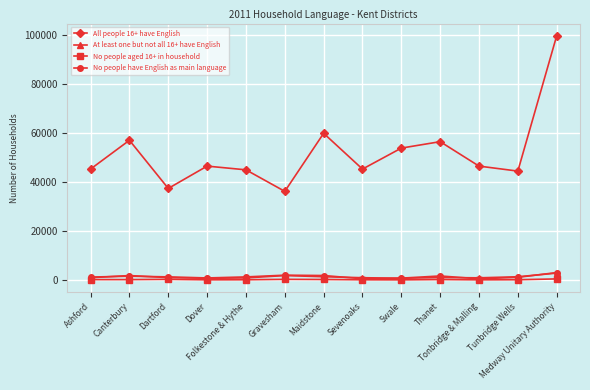

Between Ashford and Dartford, which series saw the biggest shift?

All people 16+ have English